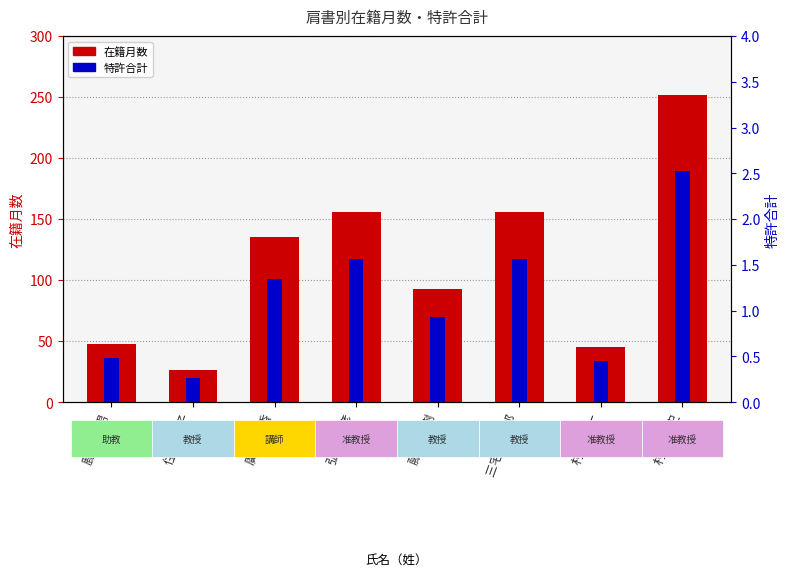

The value of 特許合計 at 鹿山 鎭男 is 0.1. True or false?

False